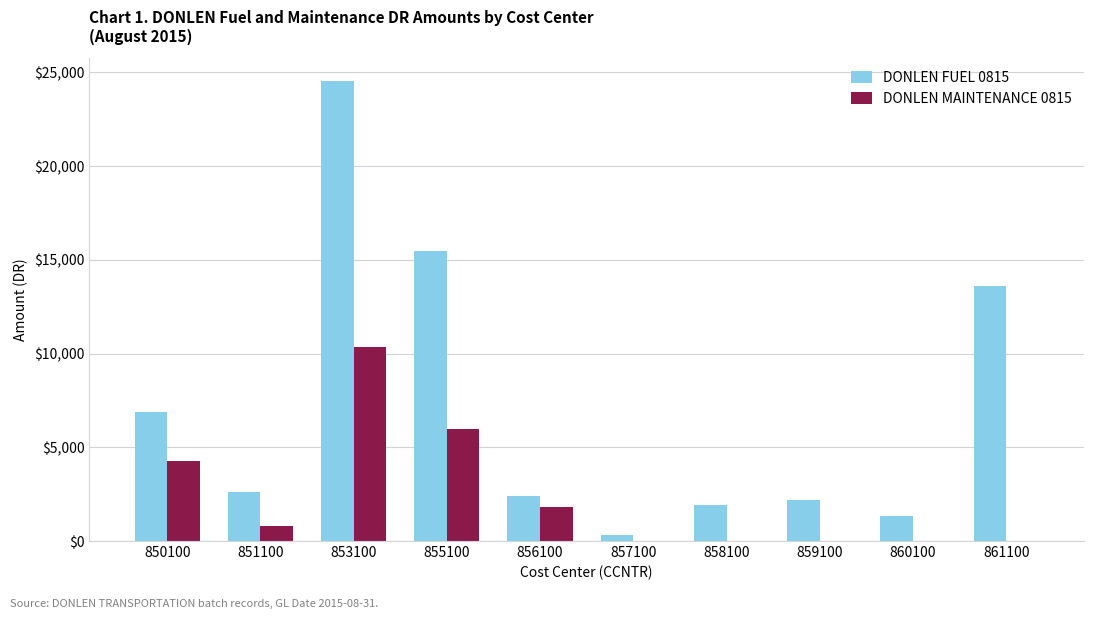

Does the chart contain stacked bars?

No